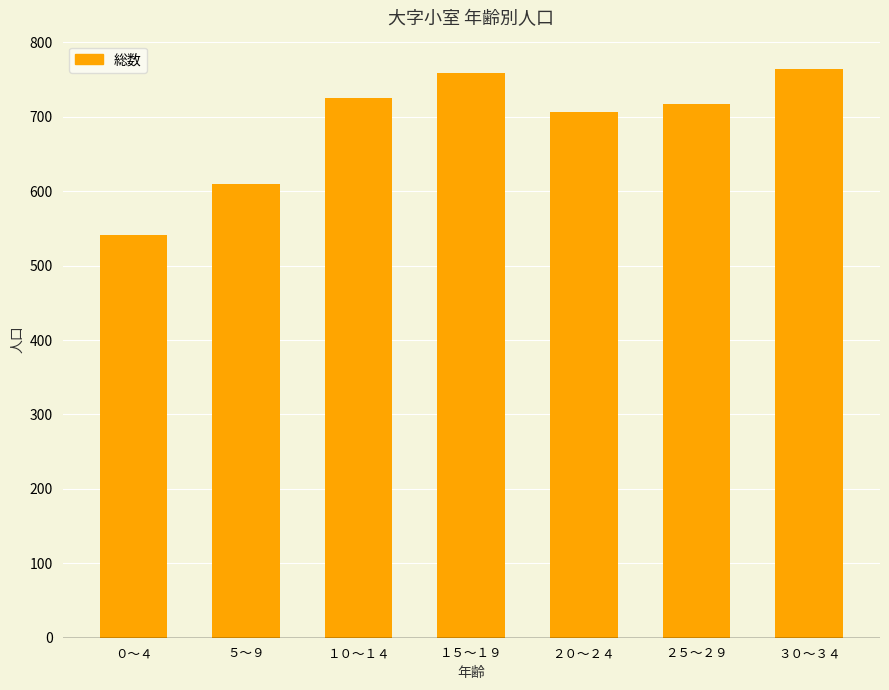

How many data points are less than 717?

3